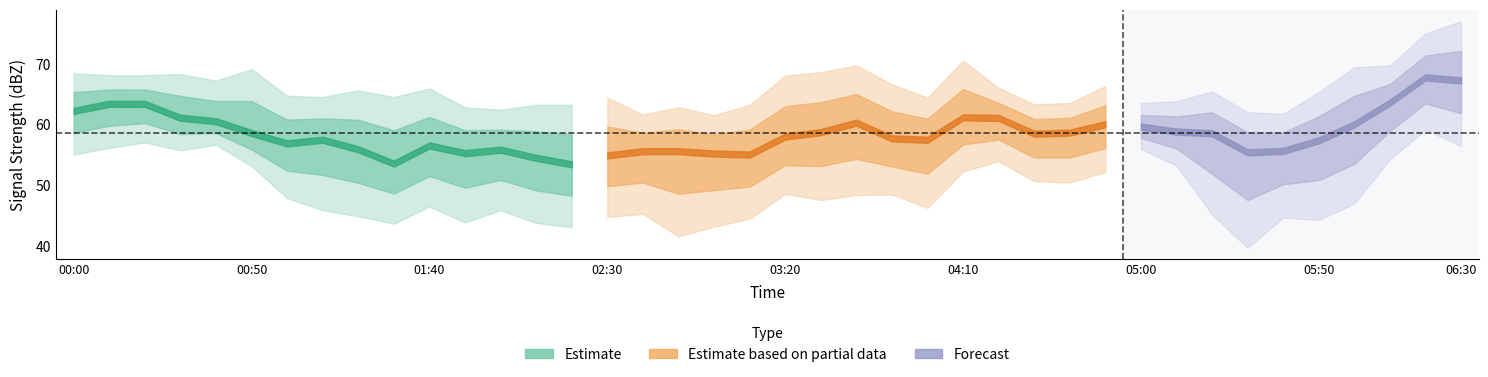

True or false: 7.069 and 9.581 intersect in this chart.

False